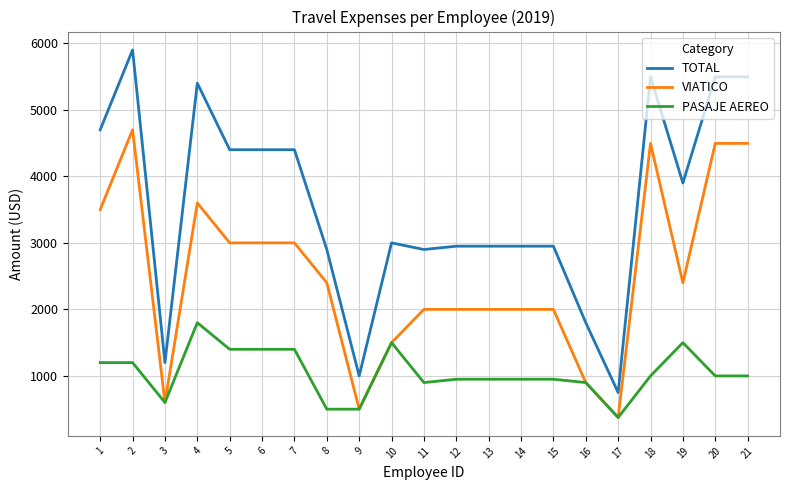

How many lines are shown in the chart?

3